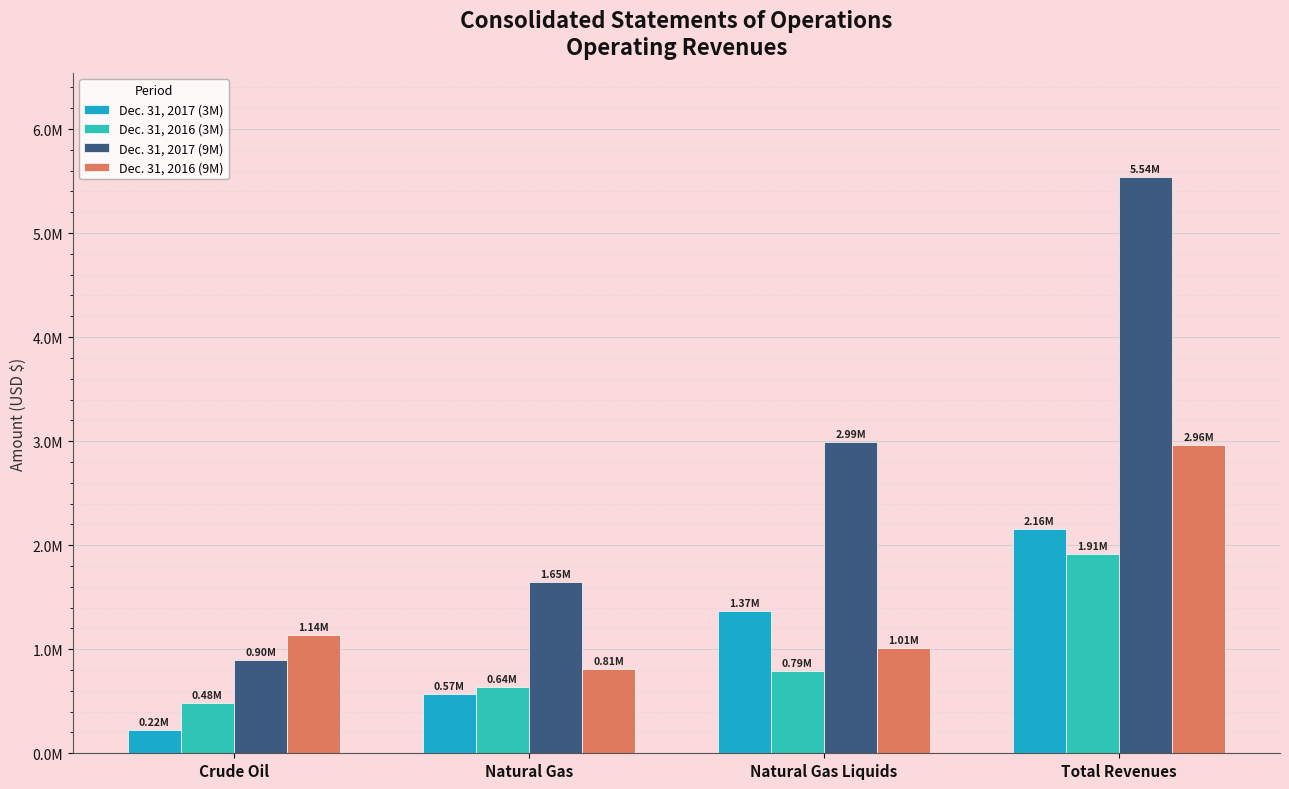

Is the value of Dec. 31, 2016 (3M) at Total Revenues greater than the value of Dec. 31, 2016 (9M) at Total Revenues?

No